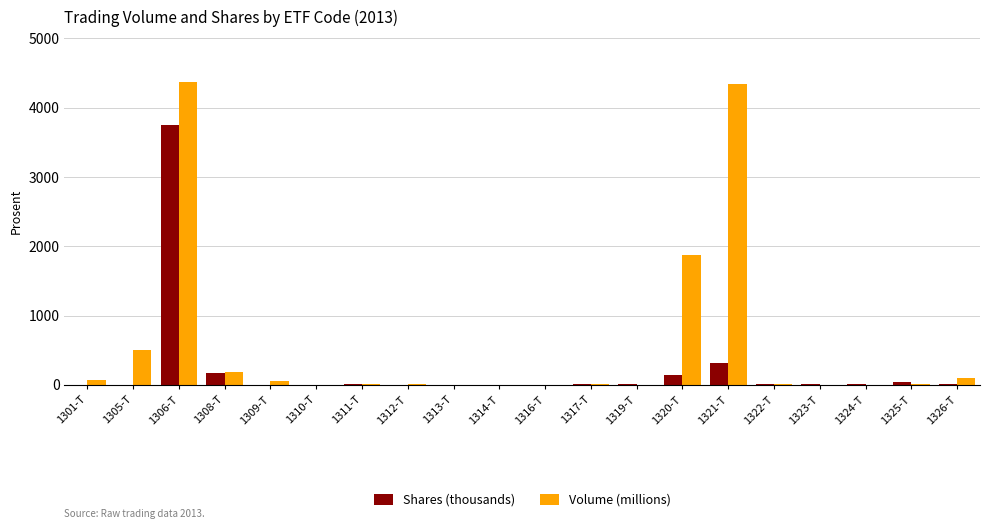

Is it true that Shares (thousands) equals 3.4 at 1309-T?

True